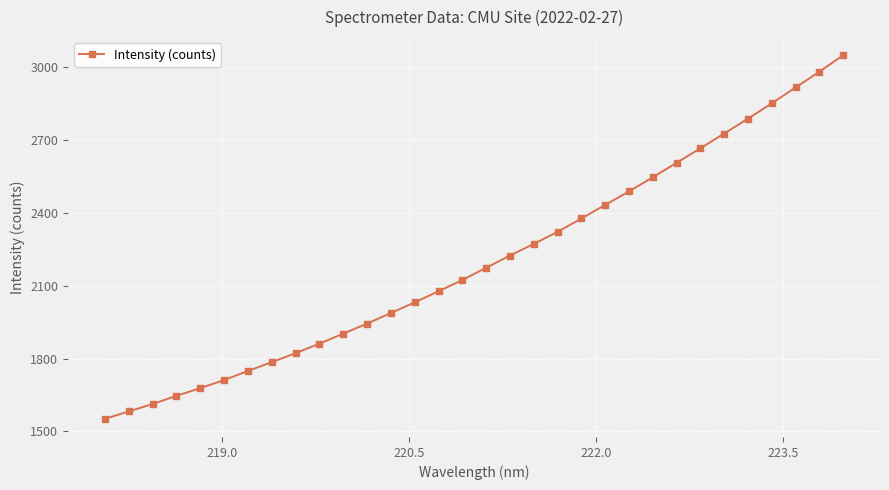

What is the maximum value shown in the chart?

3049.9